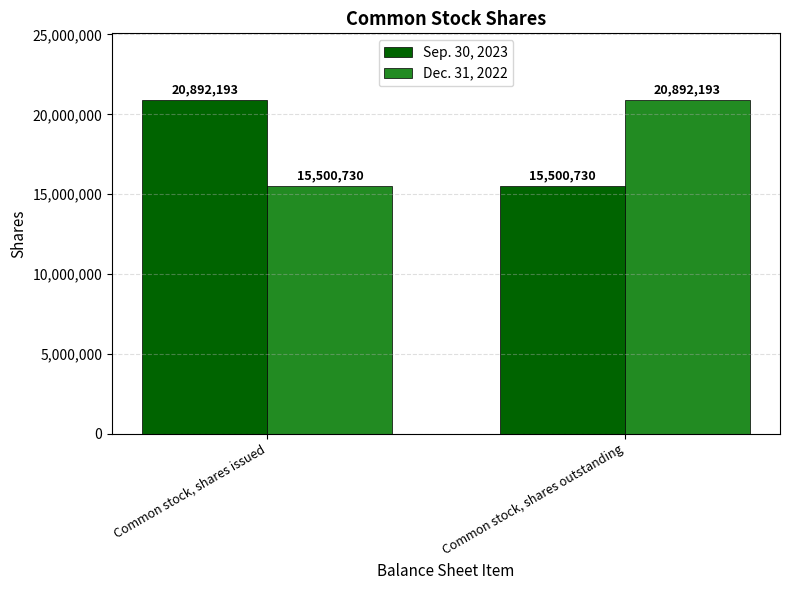

What is the sum of all Sep. 30, 2023 values?

36392923